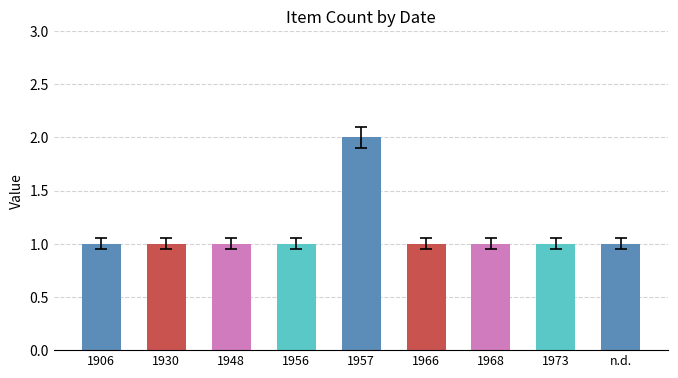

Which category has the highest value across all series?

1957